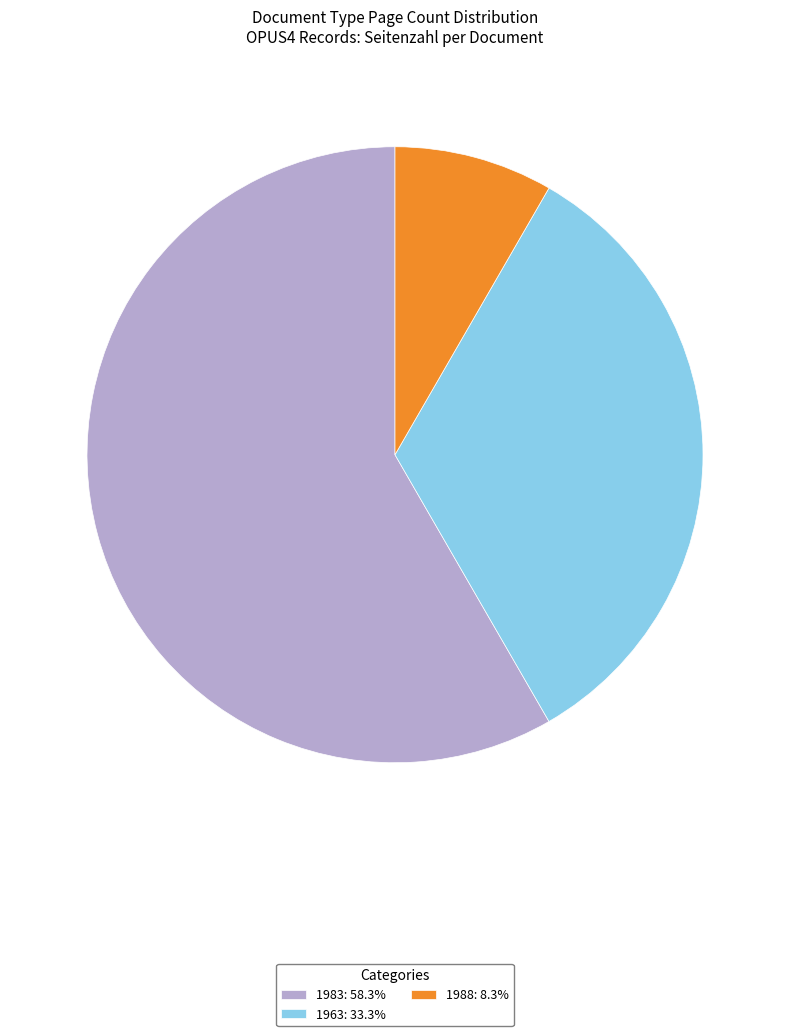

Is the sum of 1963: 33.3% and 1983: 58.3% greater than half?

Yes